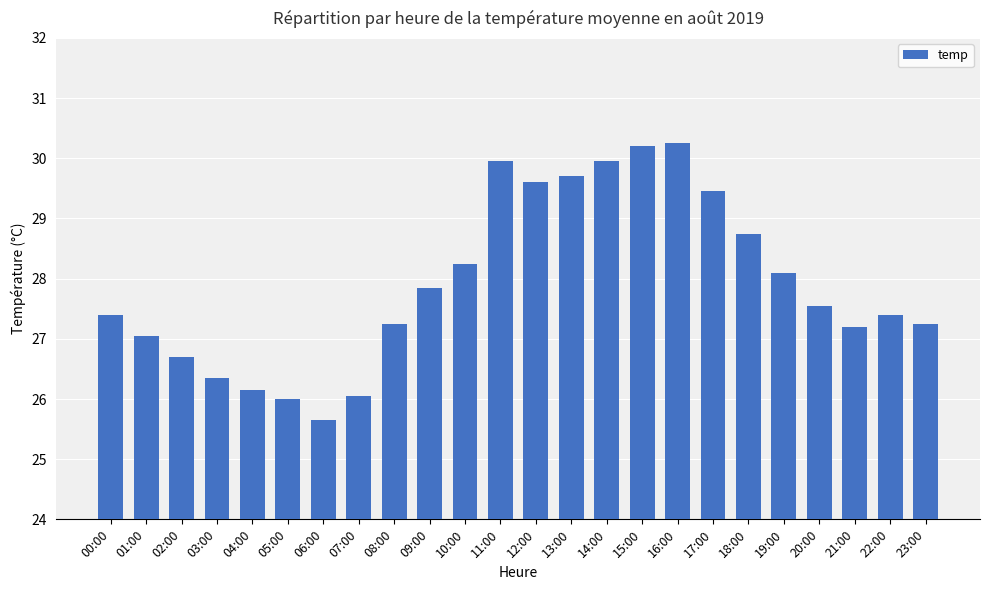

Which label corresponds to the smallest value in the chart?

06:00